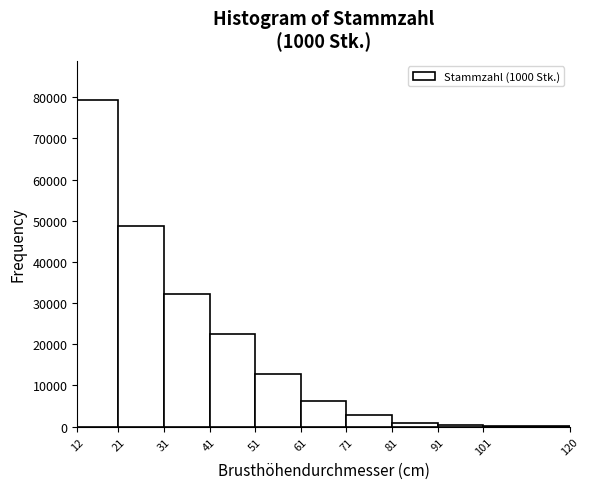

Reading left to right, list every bar in this chart as the range it spans on the x-axis followed by its height. The values are not printed on the chart, so give them approximately, as read against the axis.

12 to 21: 79000
21 to 31: 49000
31 to 41: 32000
41 to 51: 23000
51 to 61: 13000
61 to 71: 6000
71 to 81: 3000
81 to 91: under 1000
91 to 101: under 1000
101 to 120: under 1000